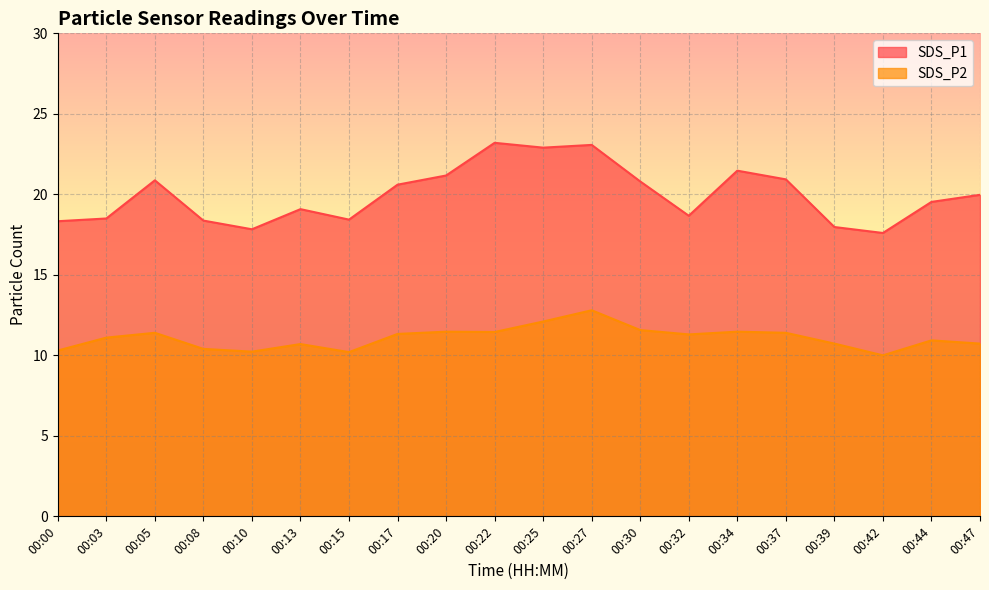

True or false: SDS_P2 has more than 2 points higher than both neighbors.

True